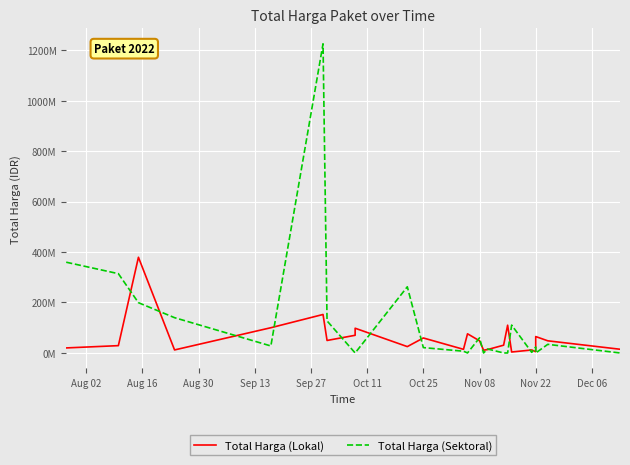

How many lines are shown in the chart?

2